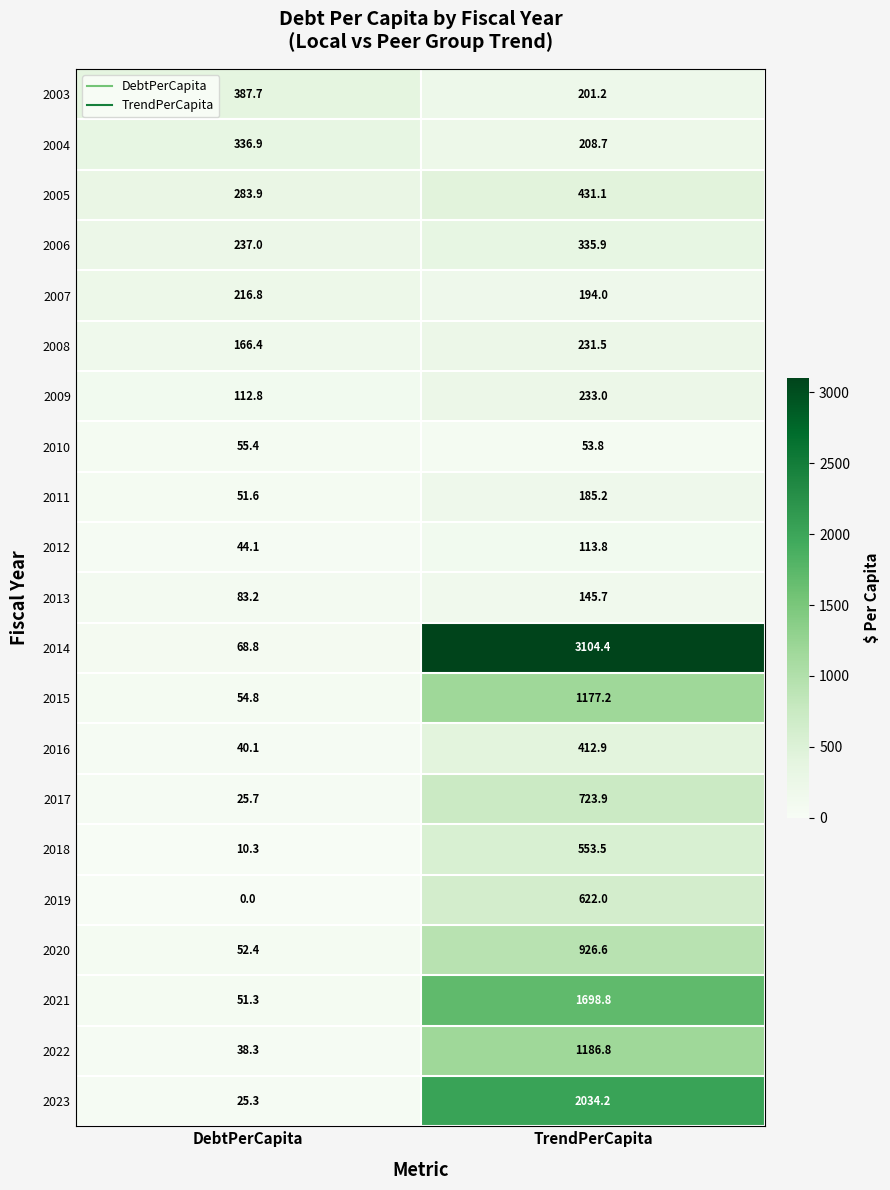

Is it true that 2010 equals 72.3 at DebtPerCapita?

False